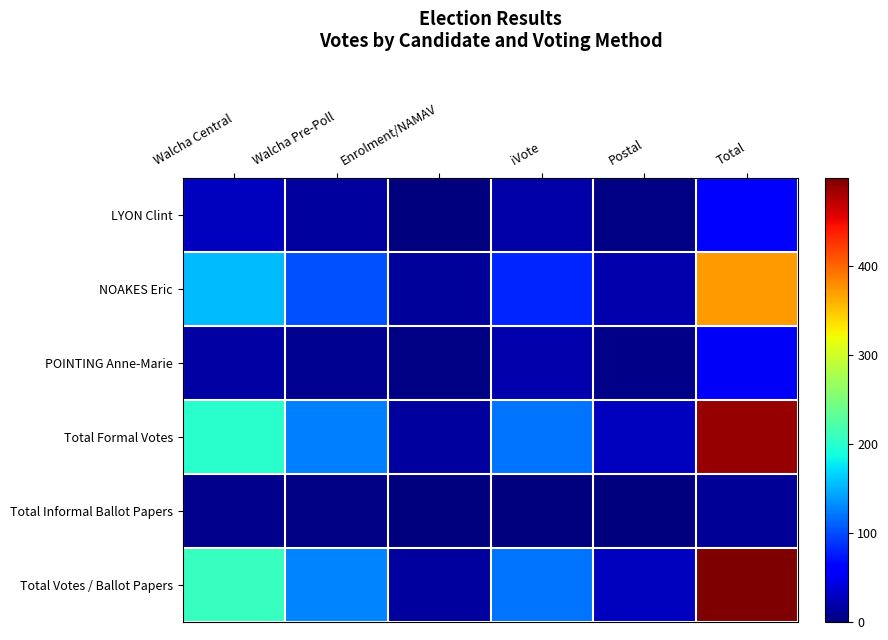

Which series has the widest spread of values?

Total Votes / Ballot Papers